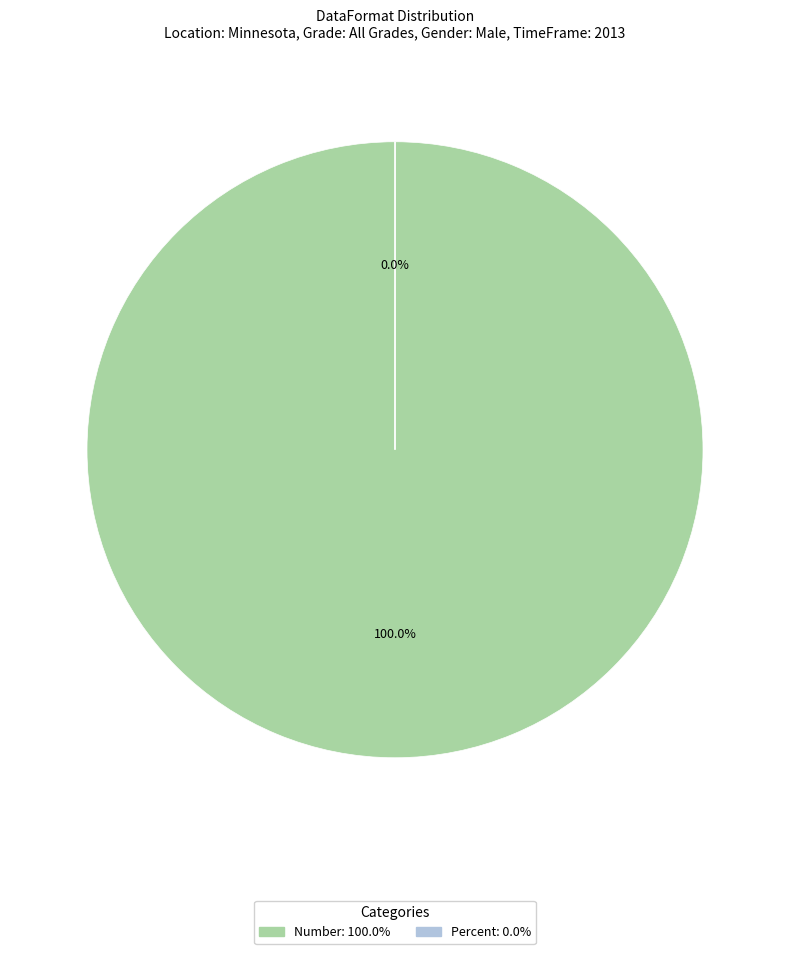

What is the total percentage of Percent and Number?

100.0%